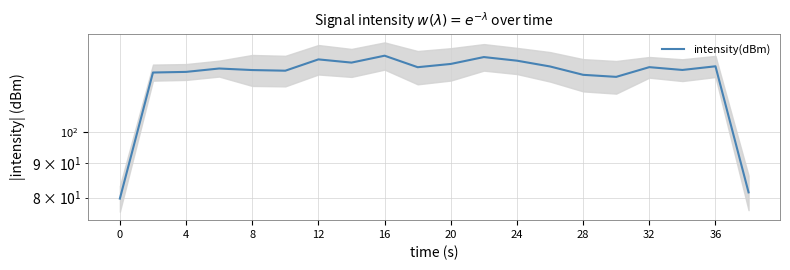

What value does the data have at 20?

123.0